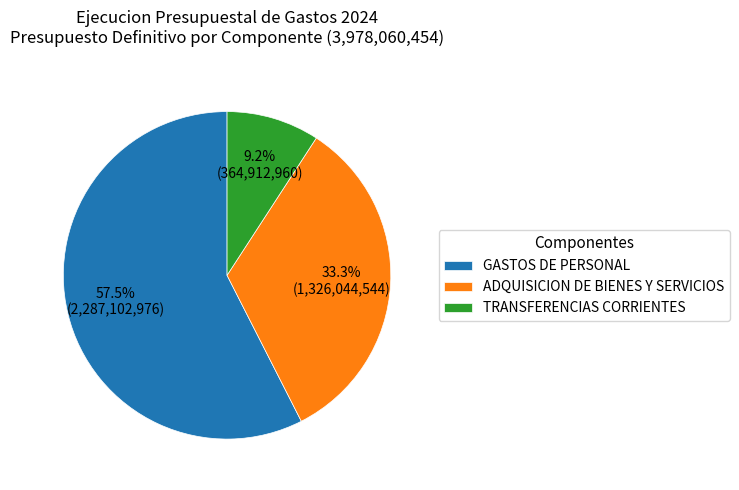

What percentage is NOT represented by ADQUISICION DE BIENES Y SERVICIOS?

66.7%